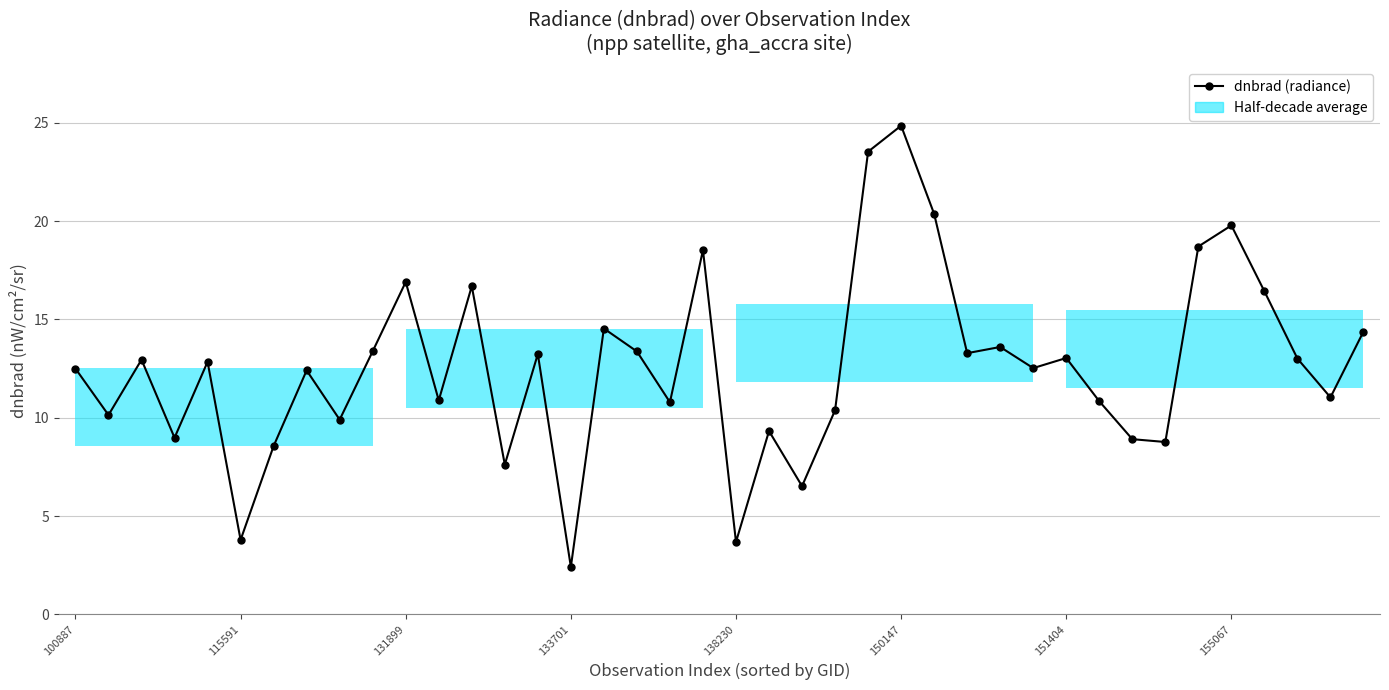

What is the value of the 11th point from the left?

16.9